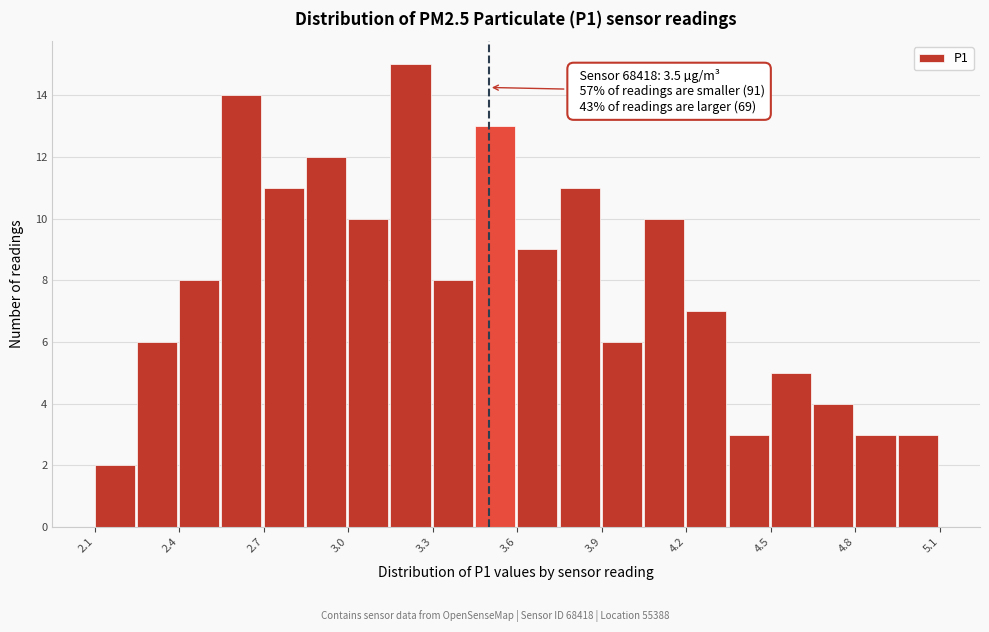

Read against the x-axis, roughly where is the centre of the tallest bar?

3.20